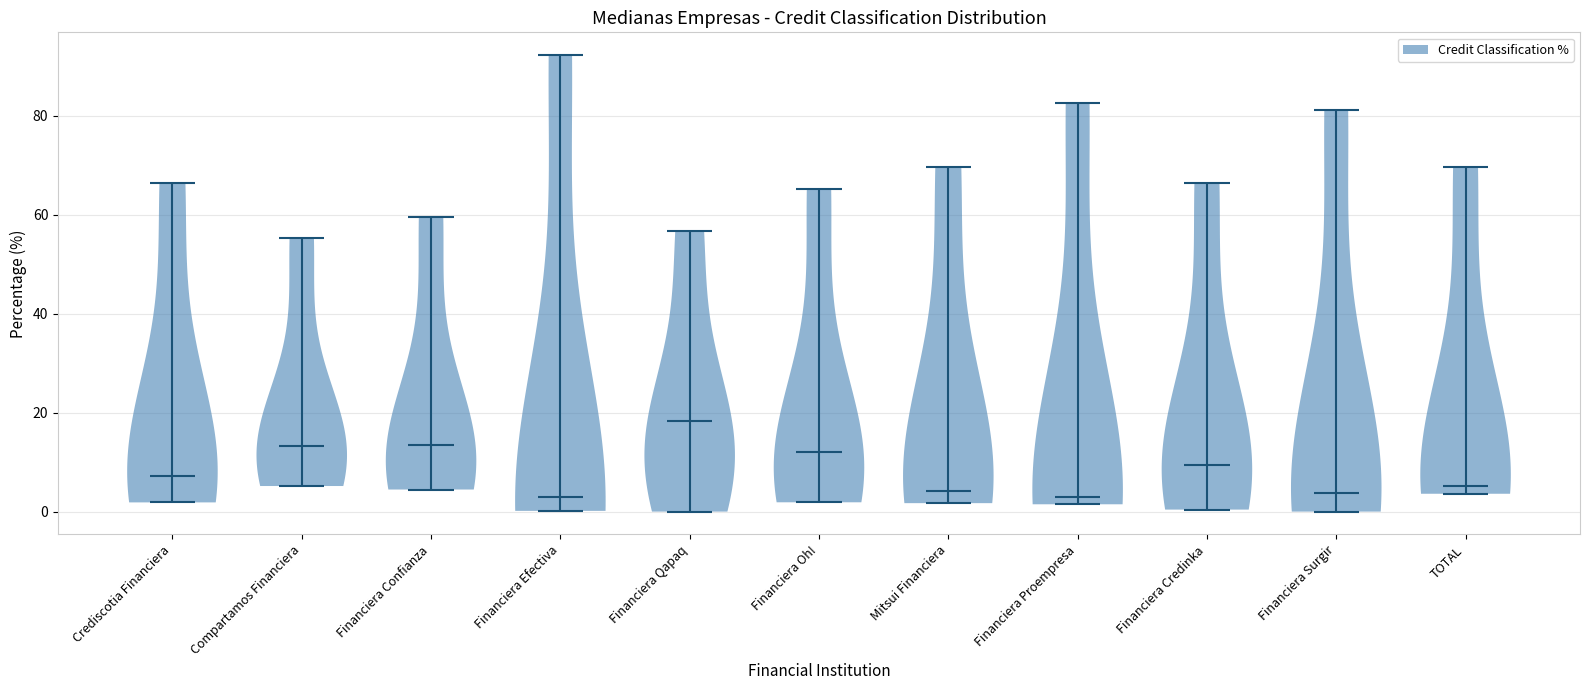

Where does the median line of the violin for Financiera Efectiva sit on the y-axis? The values are not printed on the chart, so give them approximately, as read against the axis.

2